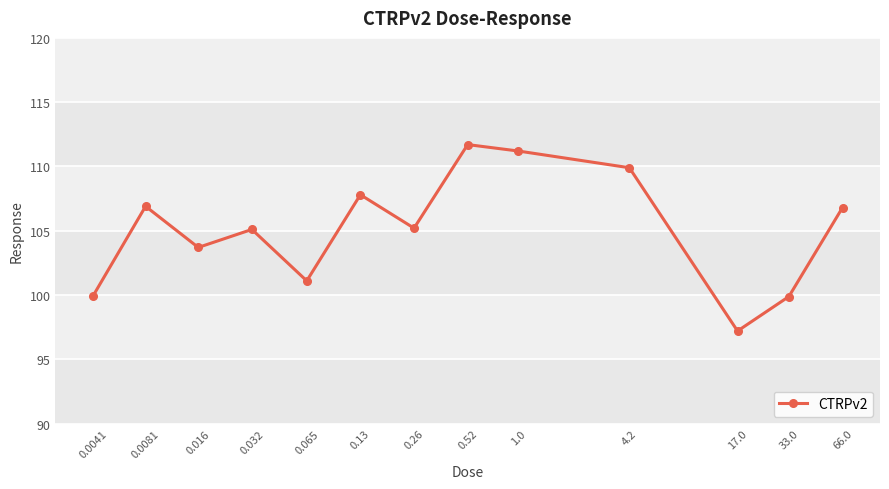

What is the sum of all values?

1366.4